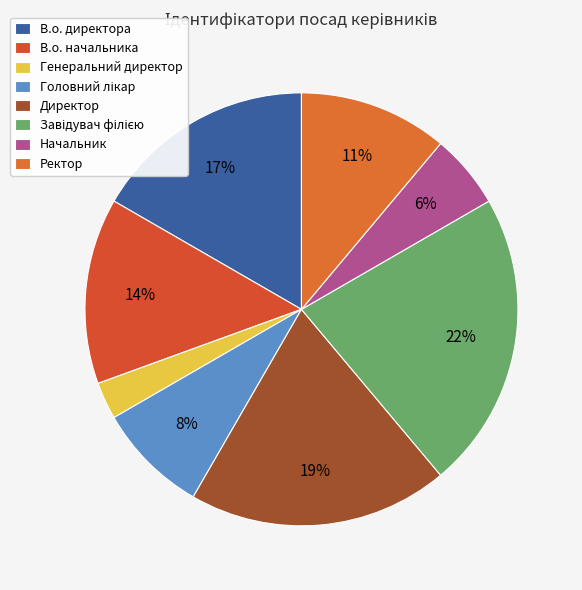

What percentage do Начальник and В.о. директора together represent?

22.2%